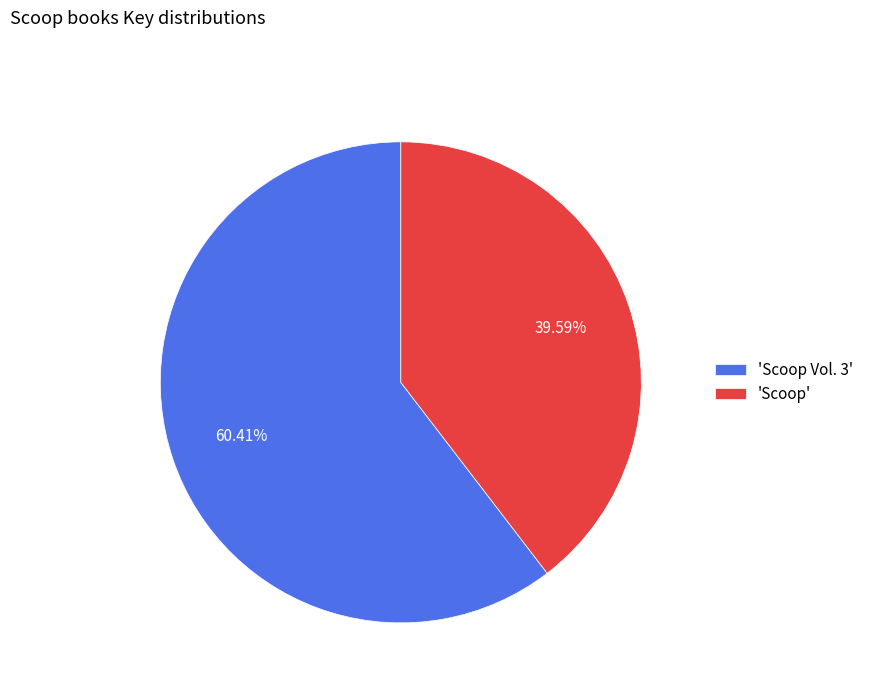

Approximately how many times larger is the value at 'Scoop' compared to 'Scoop Vol. 3'?

0.7